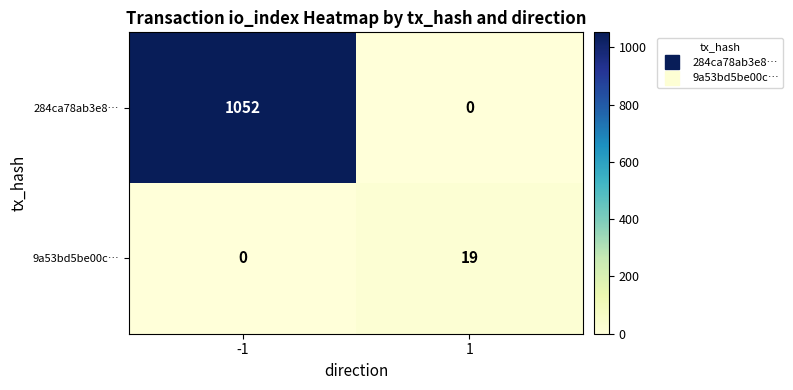

What is the total value across all series at 1?

19